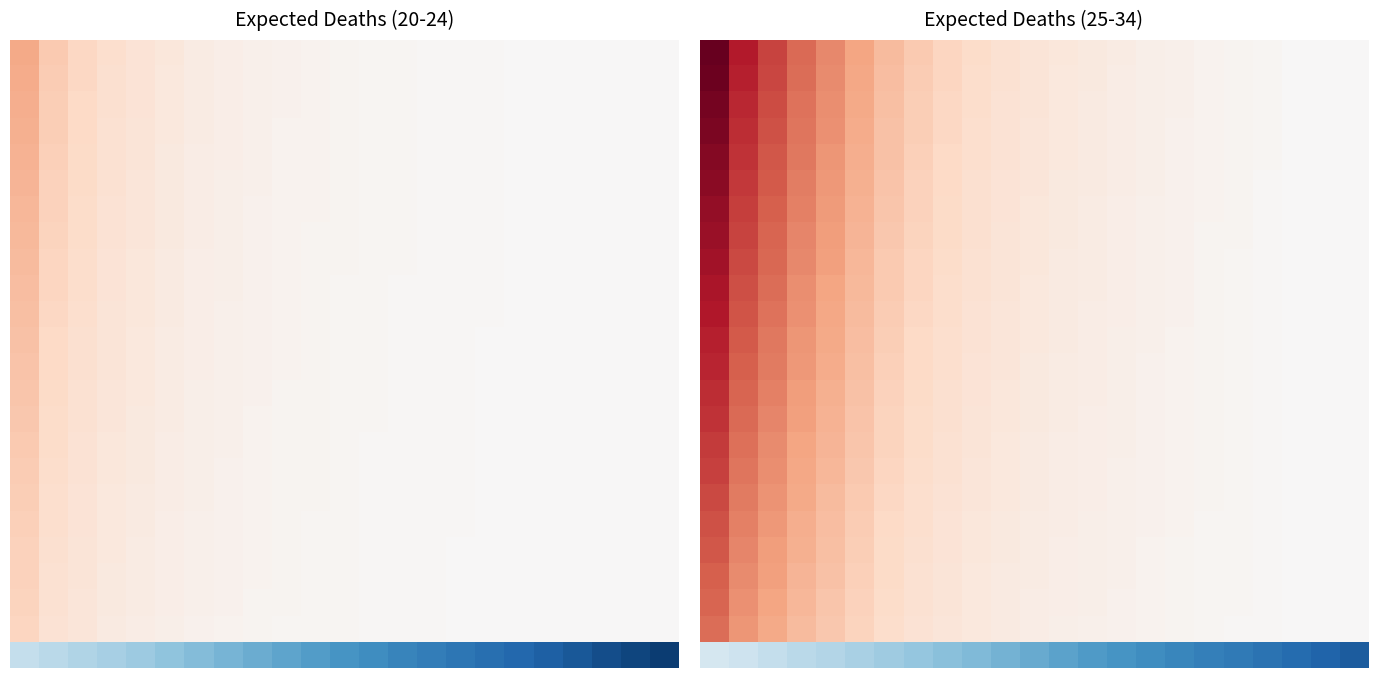

Which has a higher value, 9 or 16?

9